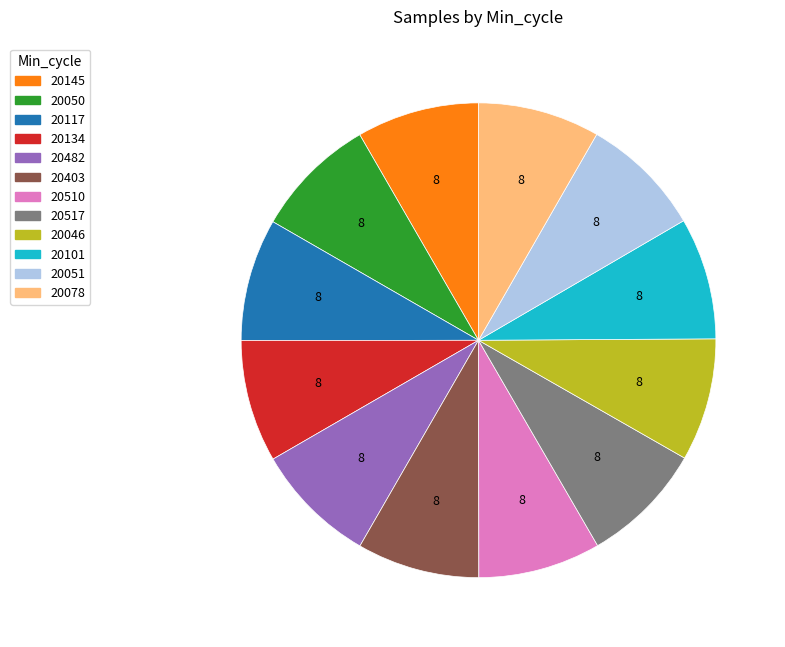

The 20145 slice represents 16% of the pie. True or false?

False